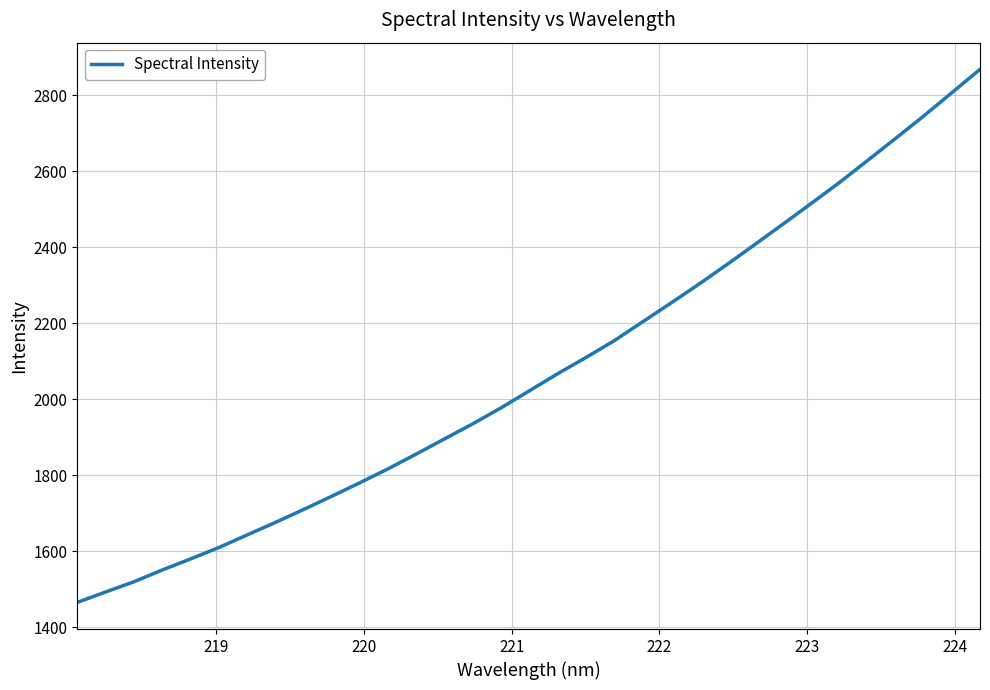

What is the greatest value displayed?

2868.1